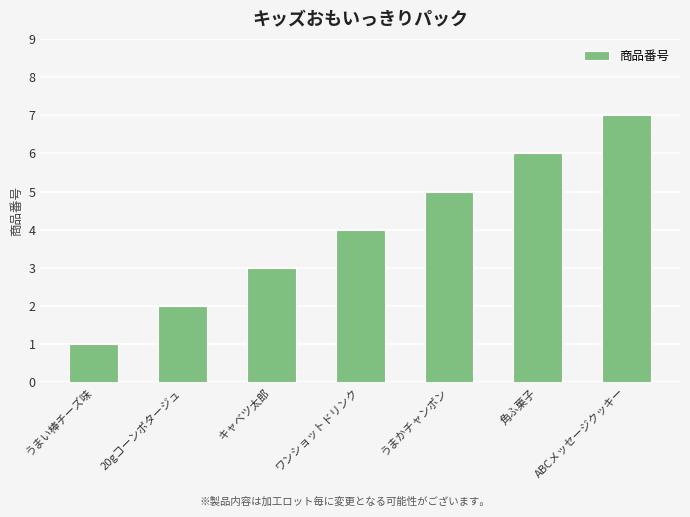

How many bars are there in total?

7